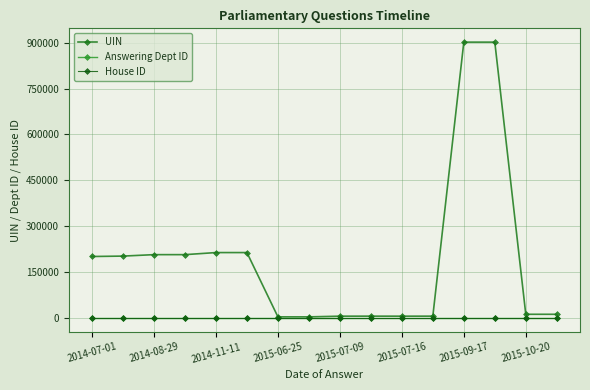

At which category is the sum across all series the highest?

2015-09-17